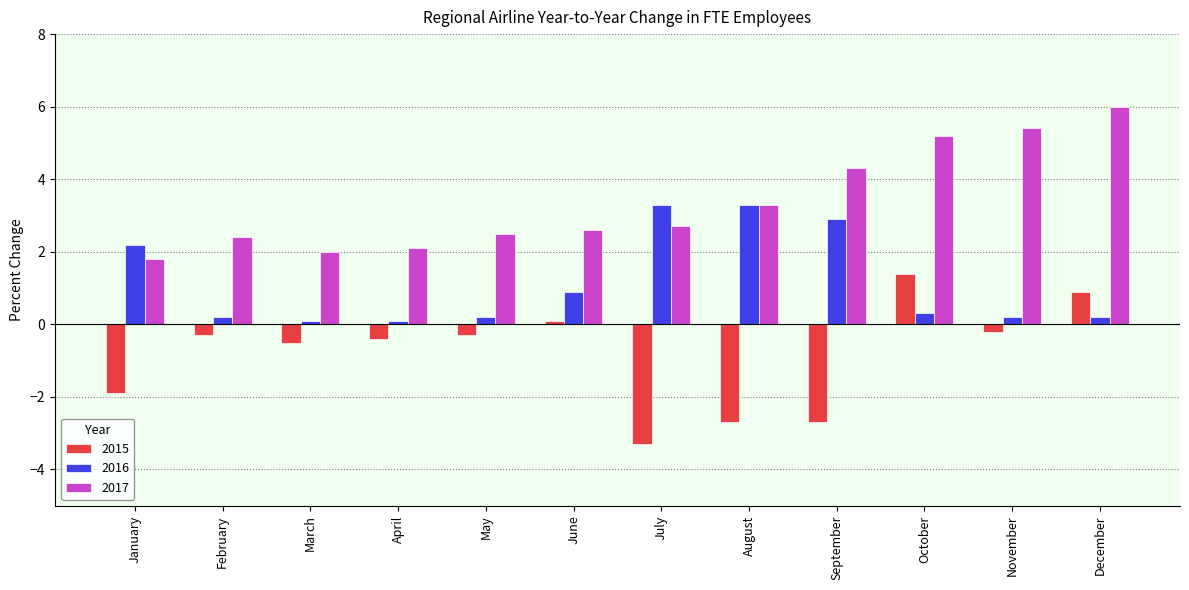

Which series changed the most between January and August?

2017